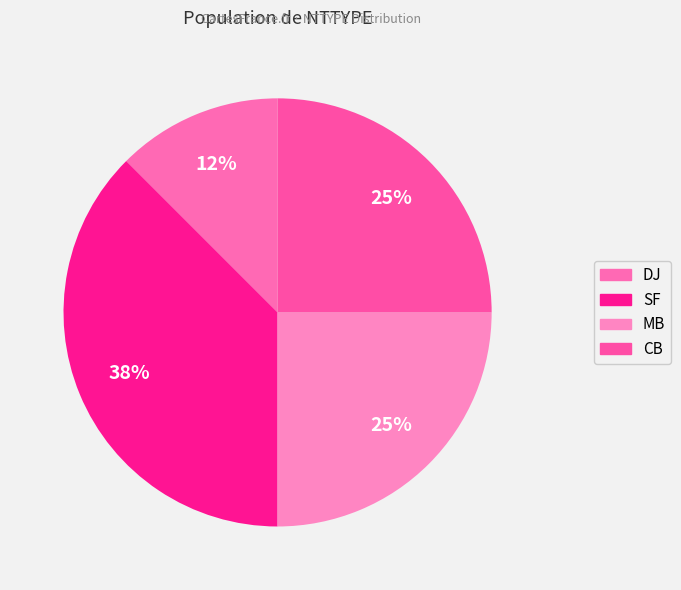

Between SF and CB, which is larger?

SF